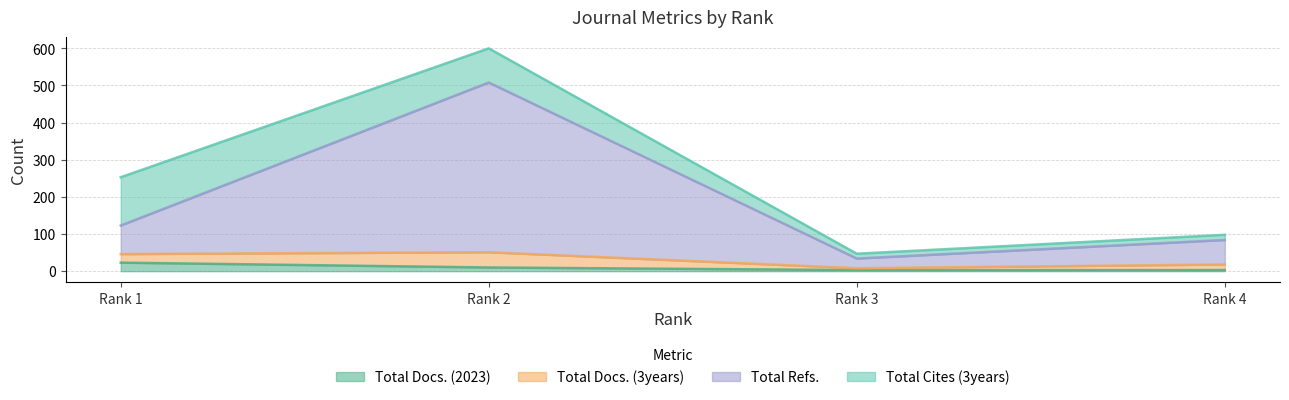

What is the maximum value for Total Docs. (2023)?

23